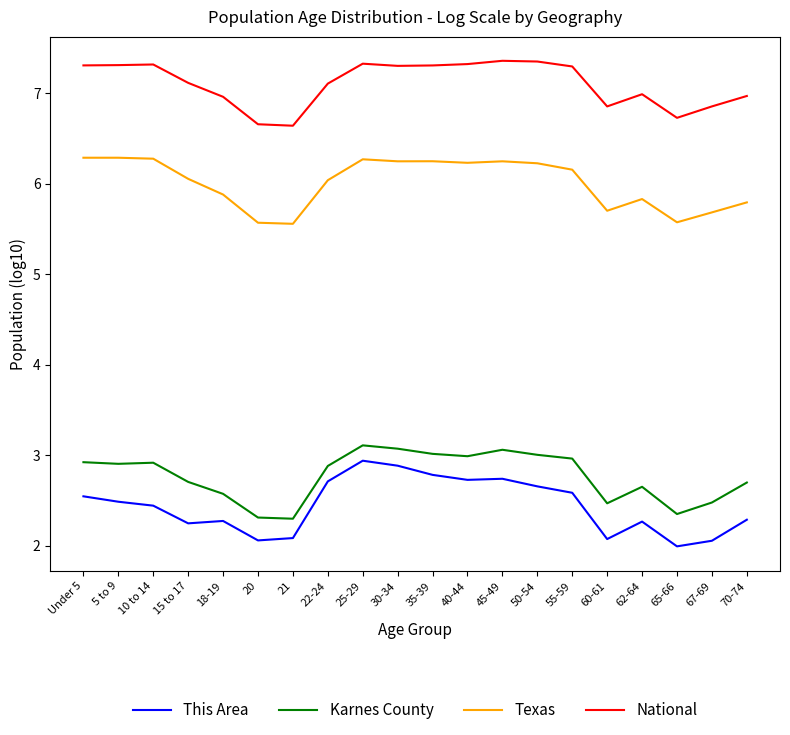

What position from the right is 60-61?

5